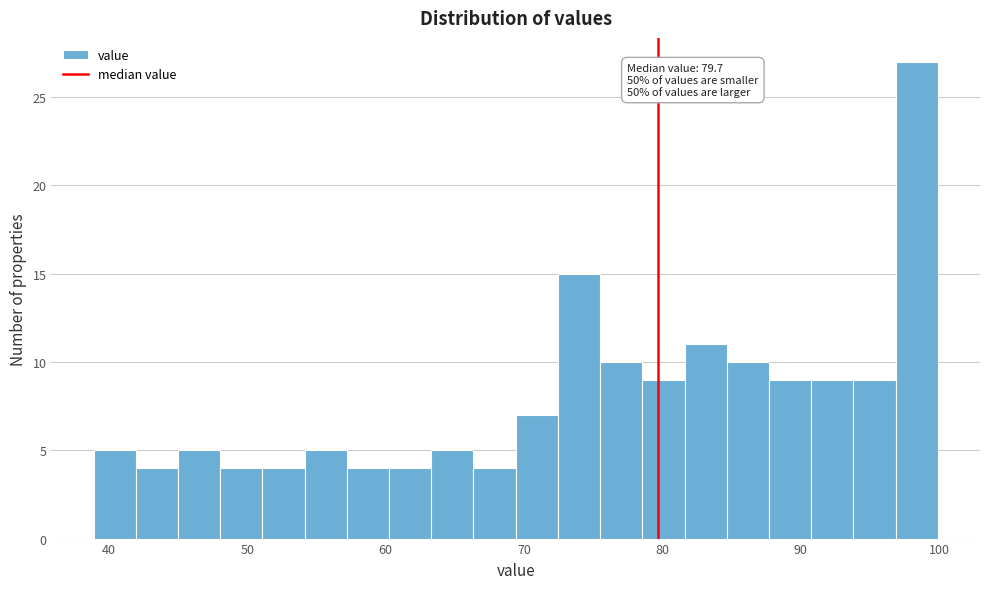

Read against the x-axis, roughly where is the centre of the tallest bar?

98